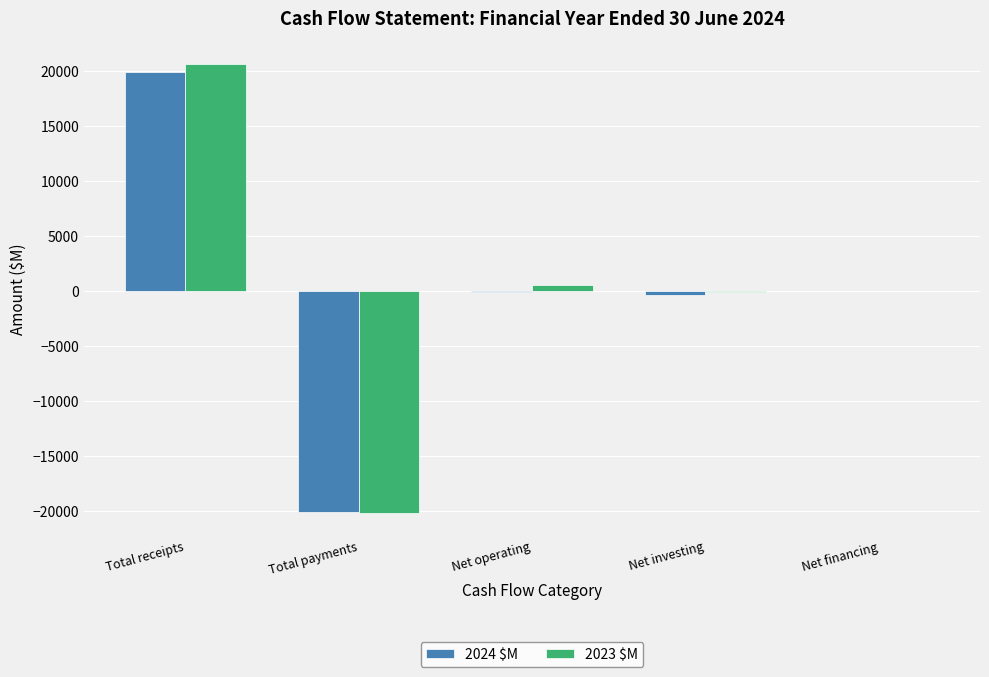

Are the bars grouped side by side (vs. stacked)?

Yes